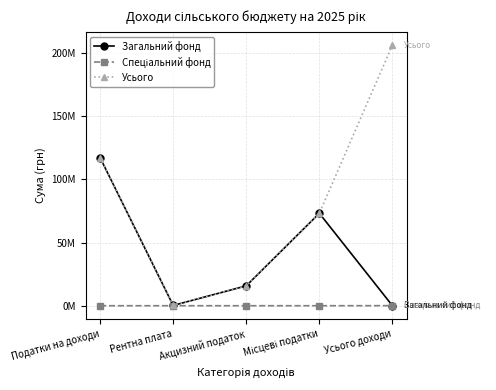

Reading left to right, what are all the values shown in this chart?

Загальний фонд: 117100000	220000	15756000	73180000	51500
Спеціальний фонд: 0	0	0	0	51500
Усього: 117100000	220000	15756000	73180000	206307500